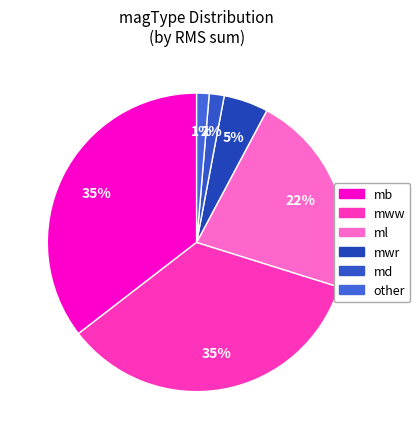

How many slices are in this pie chart?

6